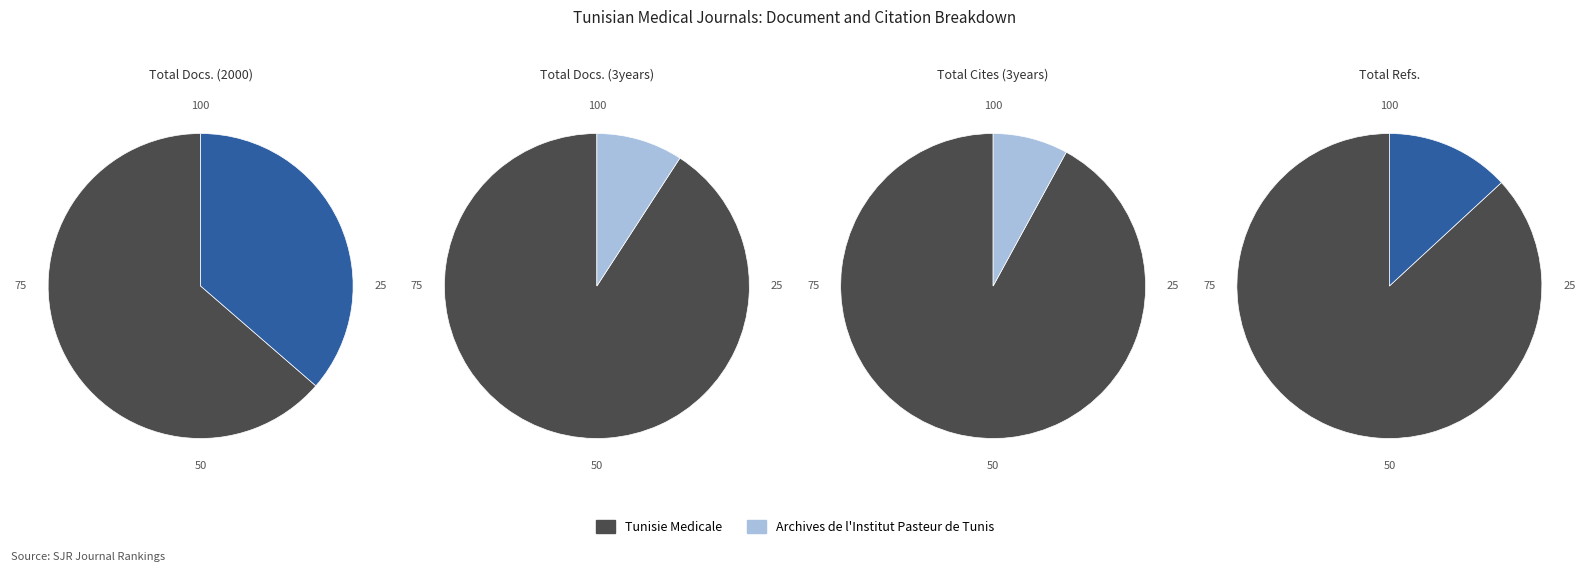

What portion of the pie excludes Tunisie Medicale?

36.4%